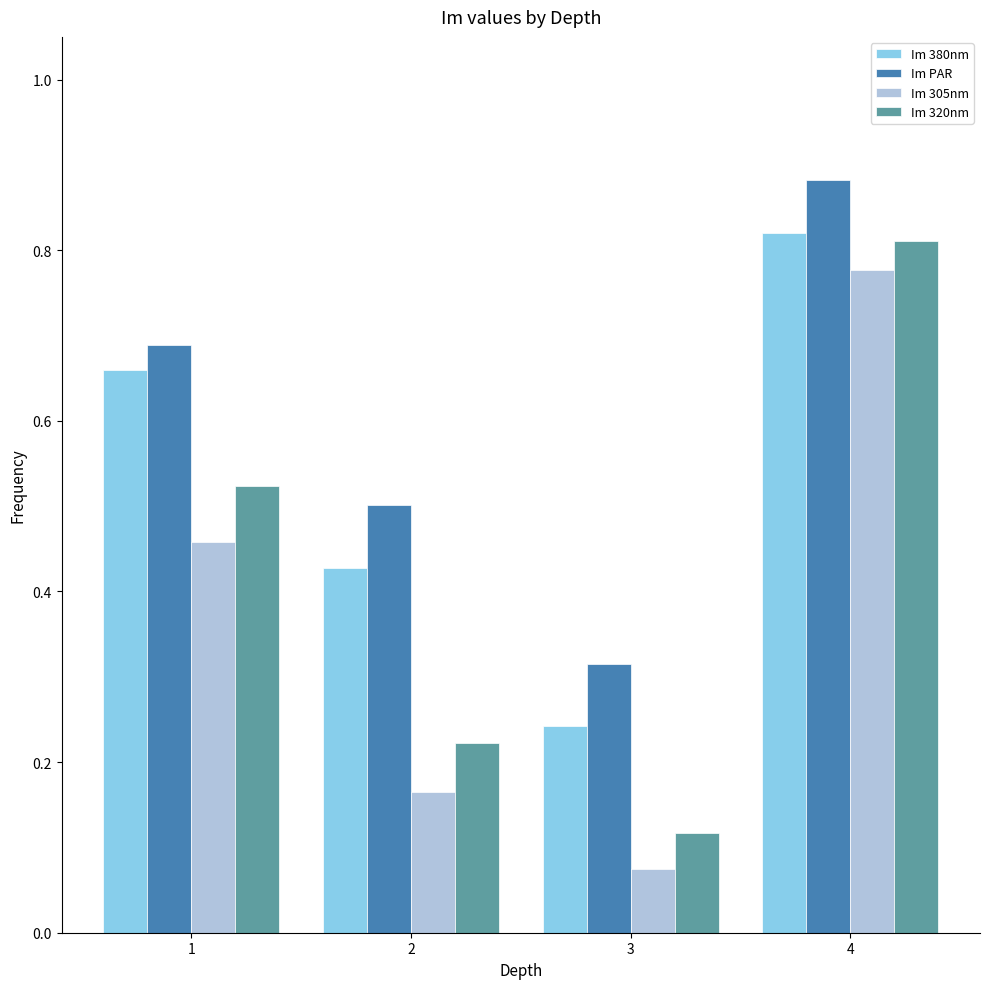

Rank the categories by Im 320nm value from highest to lowest.

4, 1, 2, 3